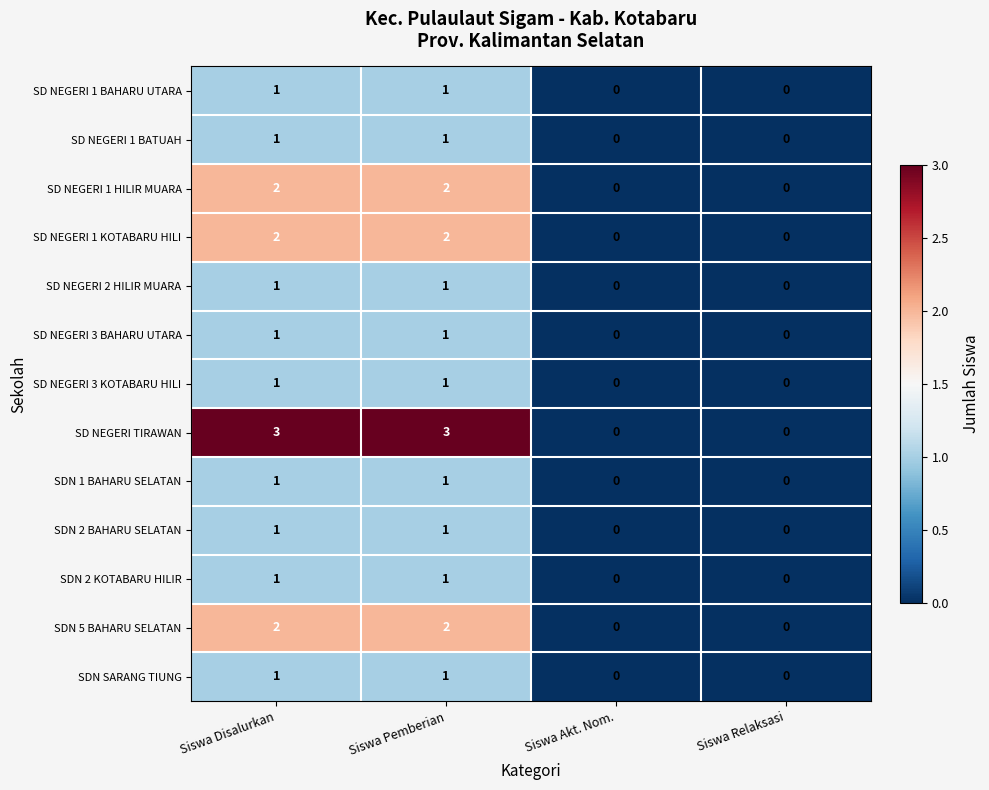

Which series has the largest range (max minus min)?

SD NEGERI TIRAWAN